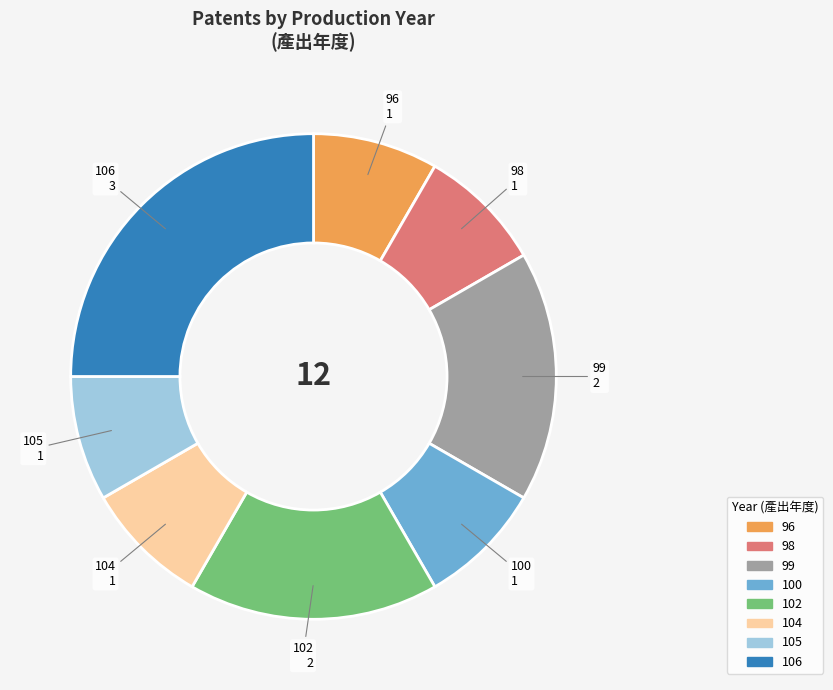

The 96 slice represents 8% of the pie. True or false?

True